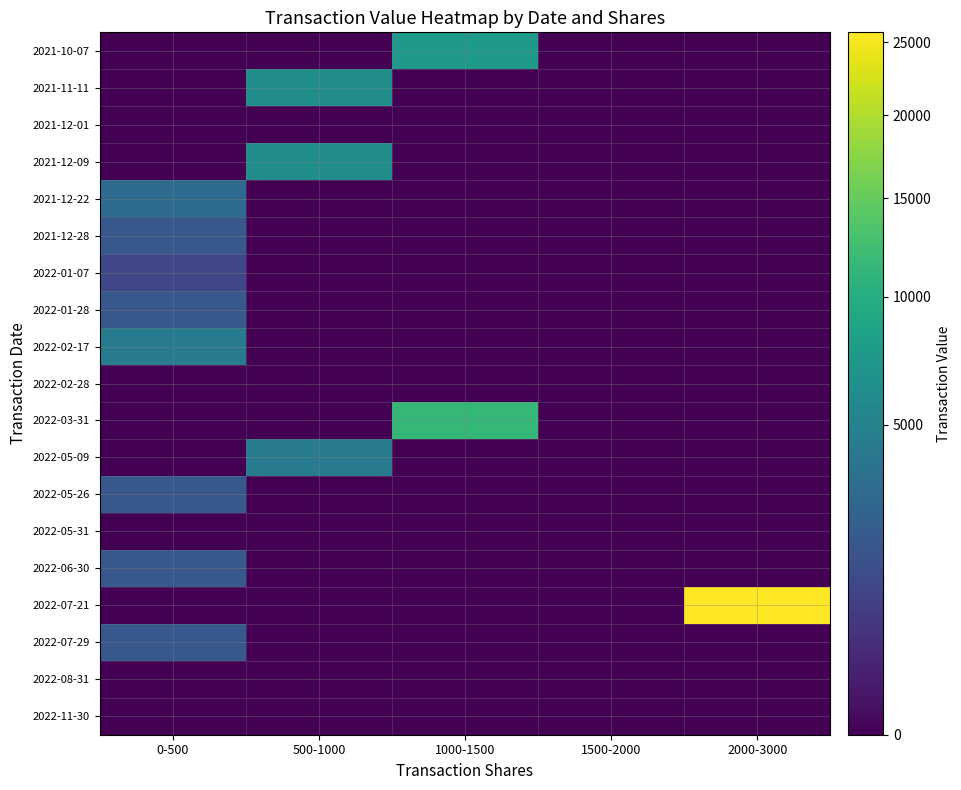

Which series has the largest total across all categories?

2022-07-21